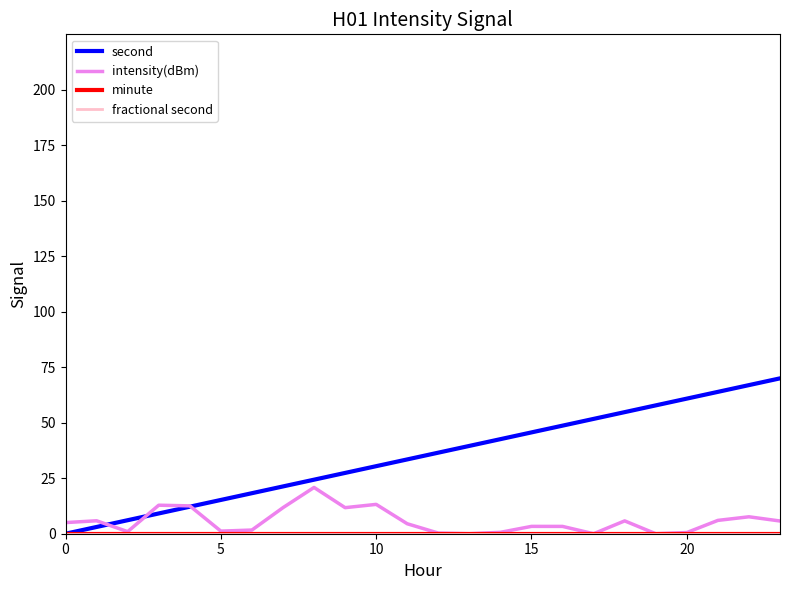

Is this an area chart (filled region under the line)?

No